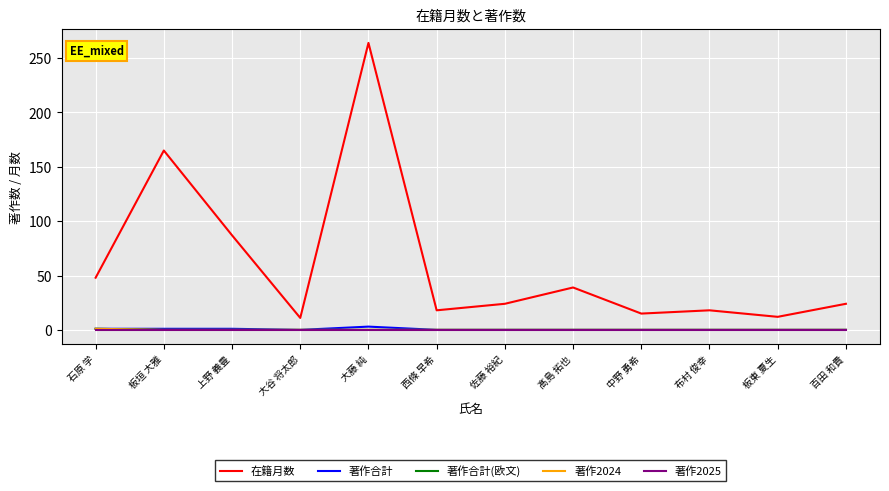

True or false: 著作2024 has more than 0 points higher than both neighbors.

False